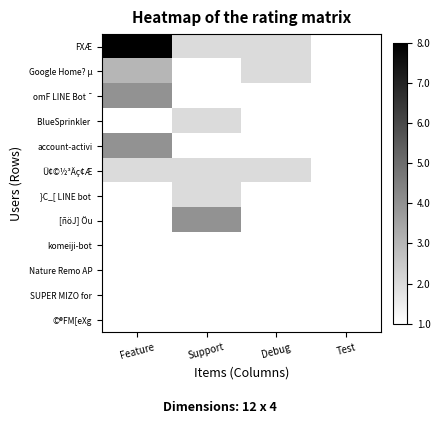

At how many categories does at least one series exceed 5?

1